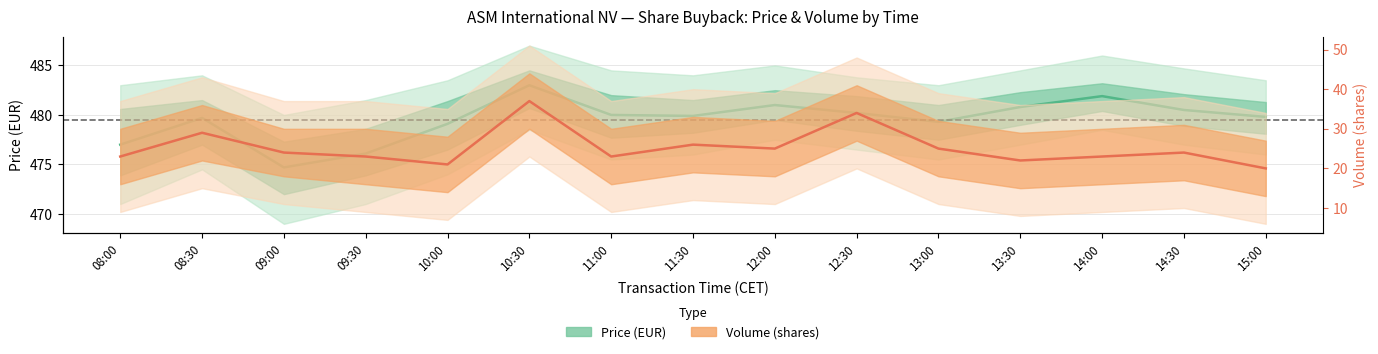

Between 13:30 and 15:00, which is larger?

13:30